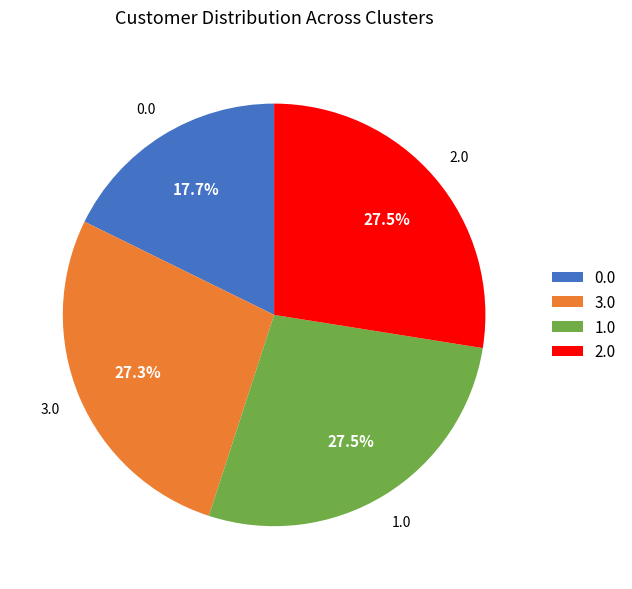

Is there any slice that represents more than half of the pie?

No